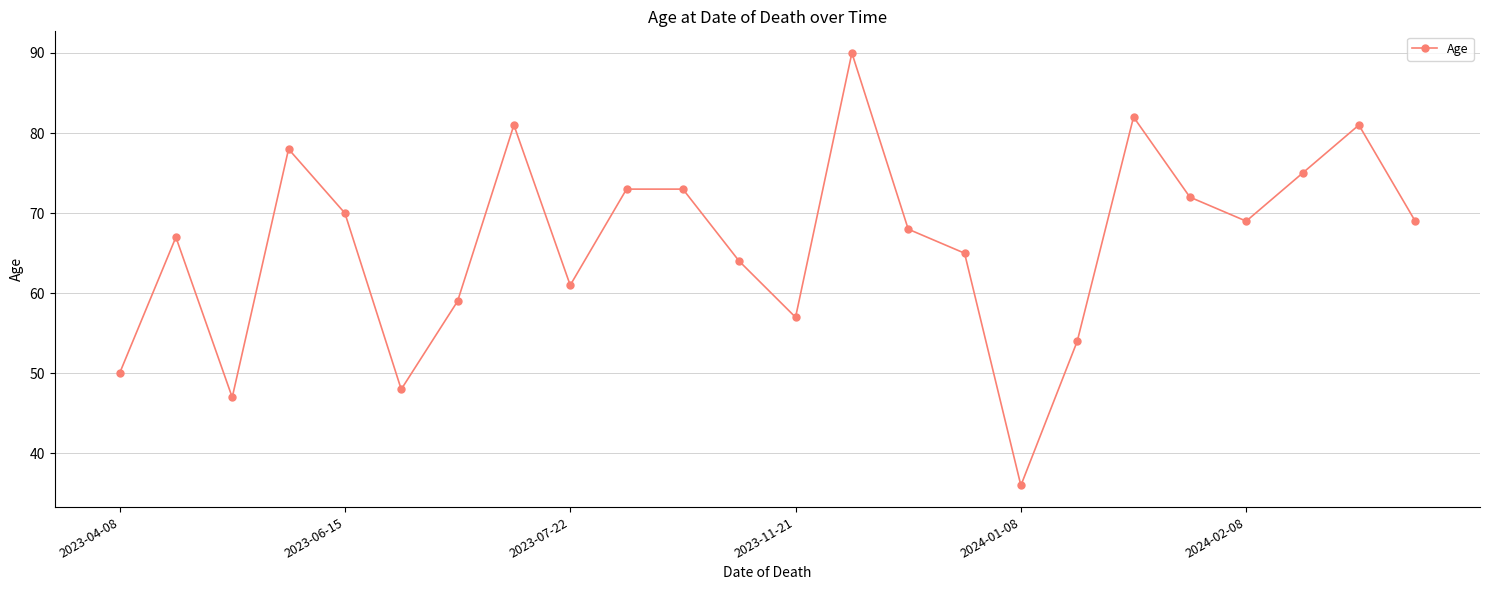

Reading left to right, transcribe all the data shown in this chart.

50	67	47	78	70	48	59	81	61	73	73	64	57	90	68	65	36	54	82	72	69	75	81	69